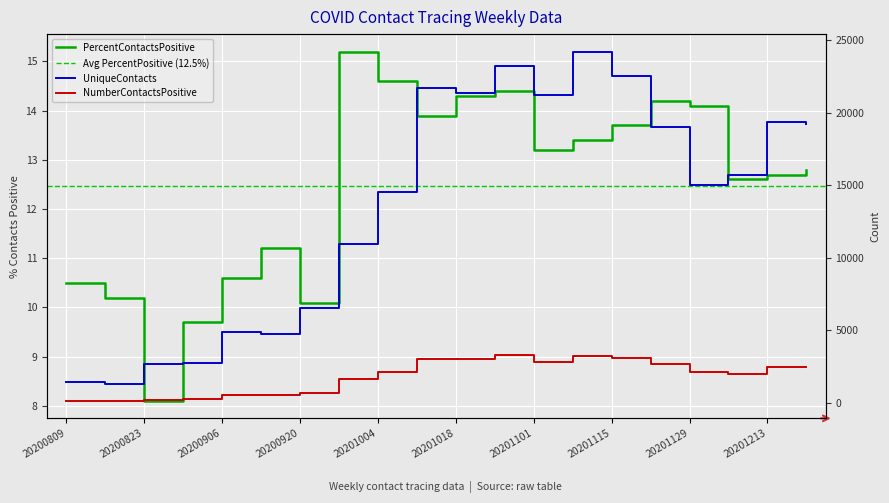

Which series has the largest total across all categories?

UniqueContacts